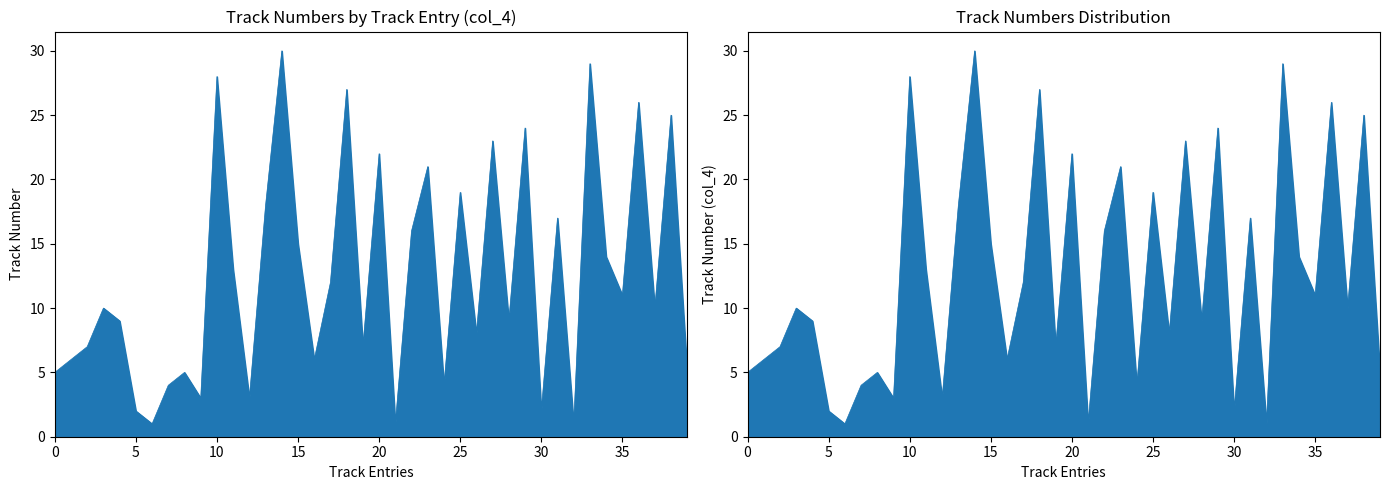

How many points are higher than both their immediate neighbors (excluding endpoints)?

14